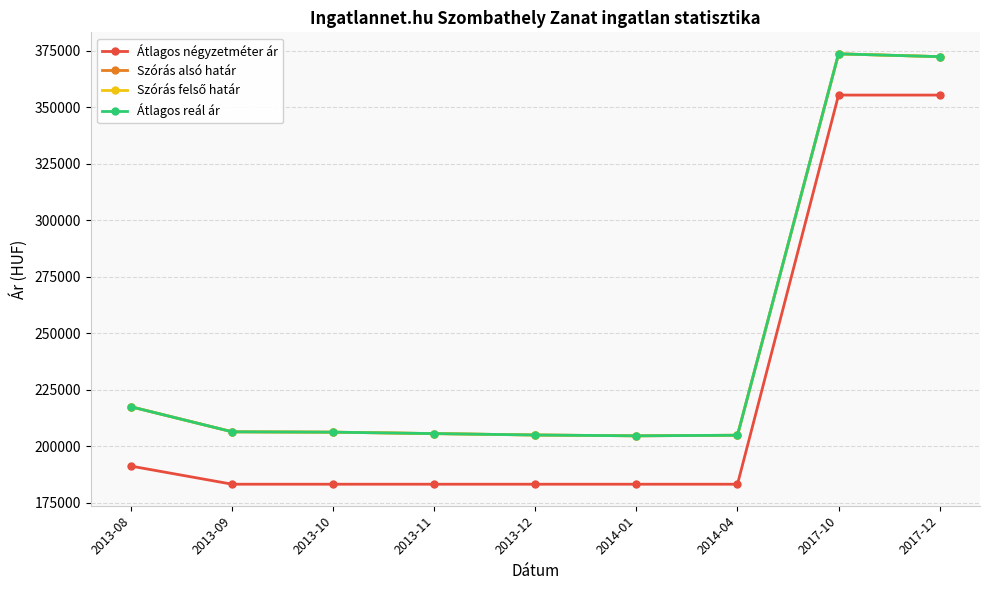

Is it true that Szórás felső határ equals 205595 at 2013-11?

True